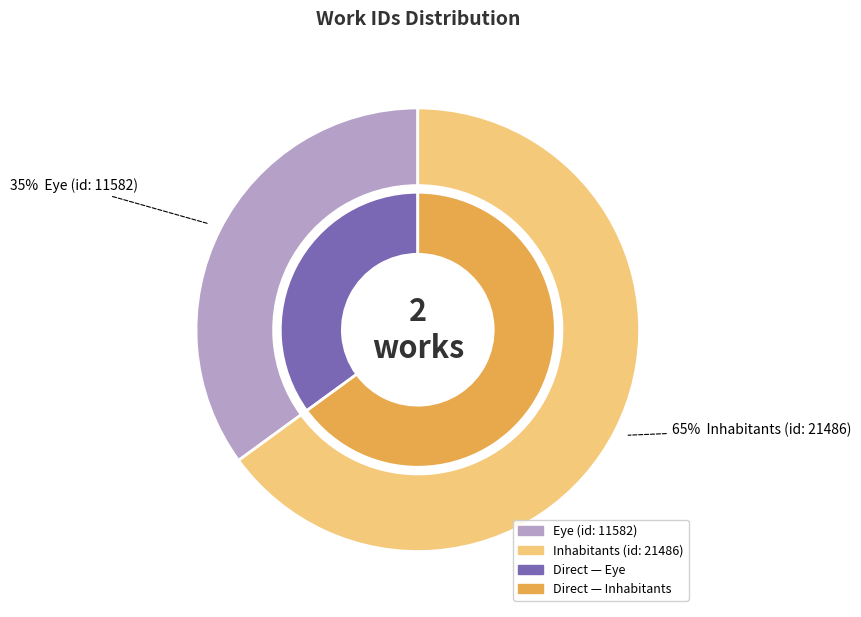

To the nearest percent, what portion does Eye (id: 11582) represent?

35%